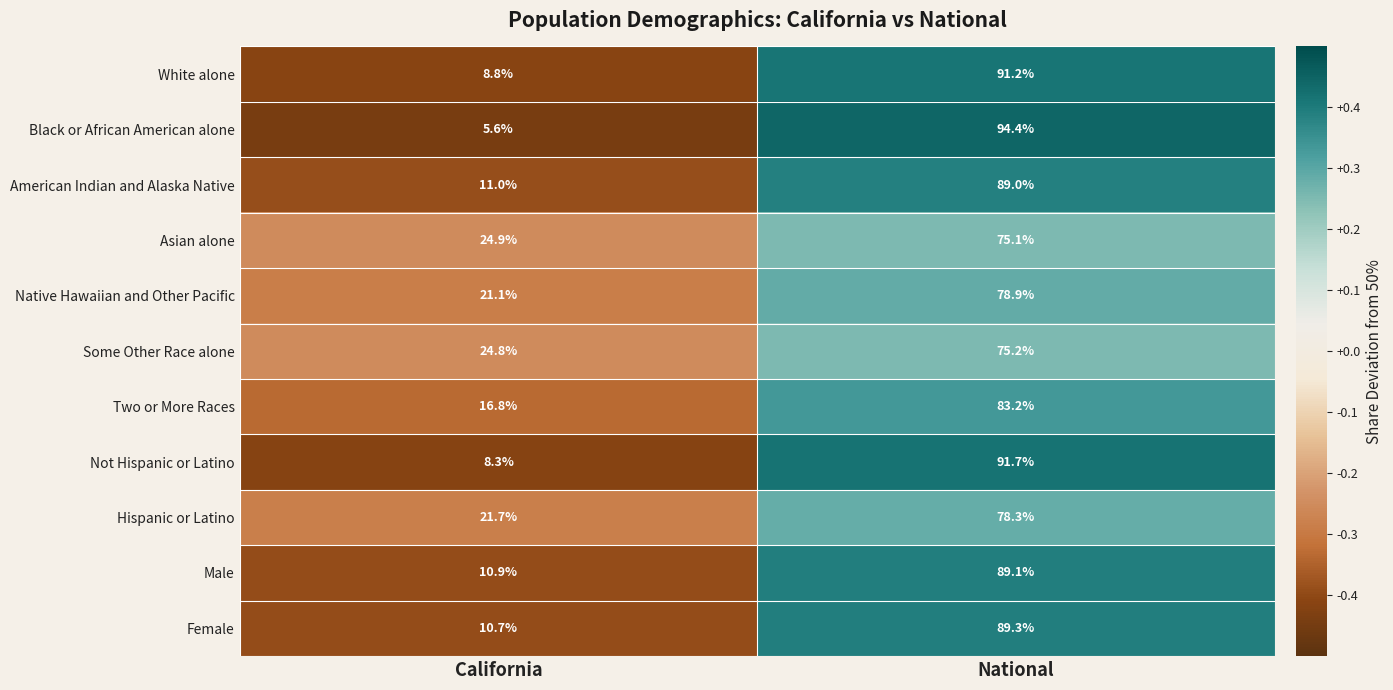

Reading left to right, transcribe all the data shown in this chart.

White alone: 8.8	91.2
Black or African American alone: 5.6	94.4
American Indian and Alaska Native: 11.0	89.0
Asian alone: 24.9	75.1
Native Hawaiian and Other Pacific: 21.1	78.9
Some Other Race alone: 24.8	75.2
Two or More Races: 16.8	83.2
Not Hispanic or Latino: 8.3	91.7
Hispanic or Latino: 21.7	78.3
Male: 10.9	89.1
Female: 10.7	89.3